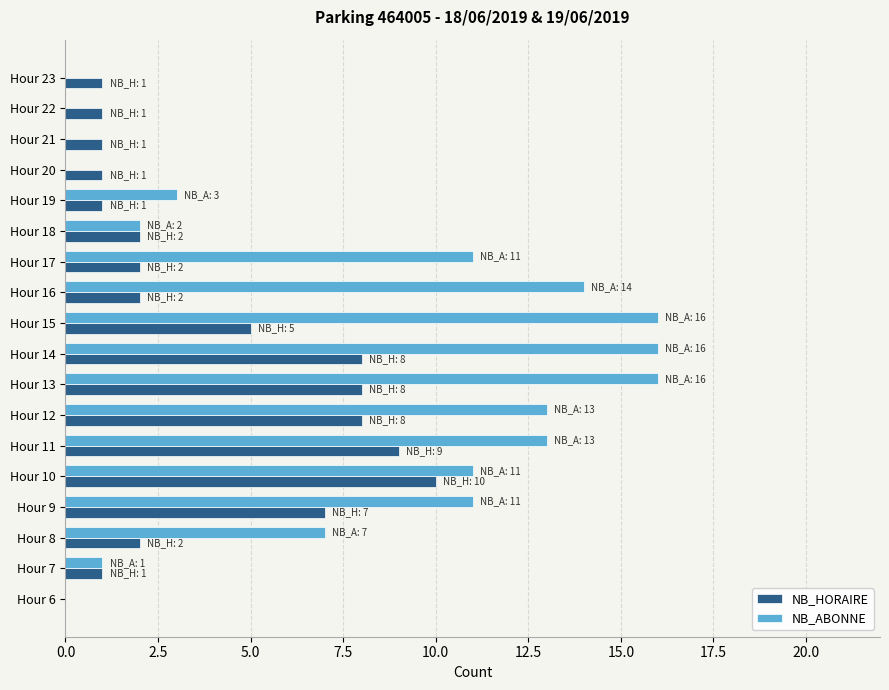

Which series has the largest total across all categories?

NB_ABONNE